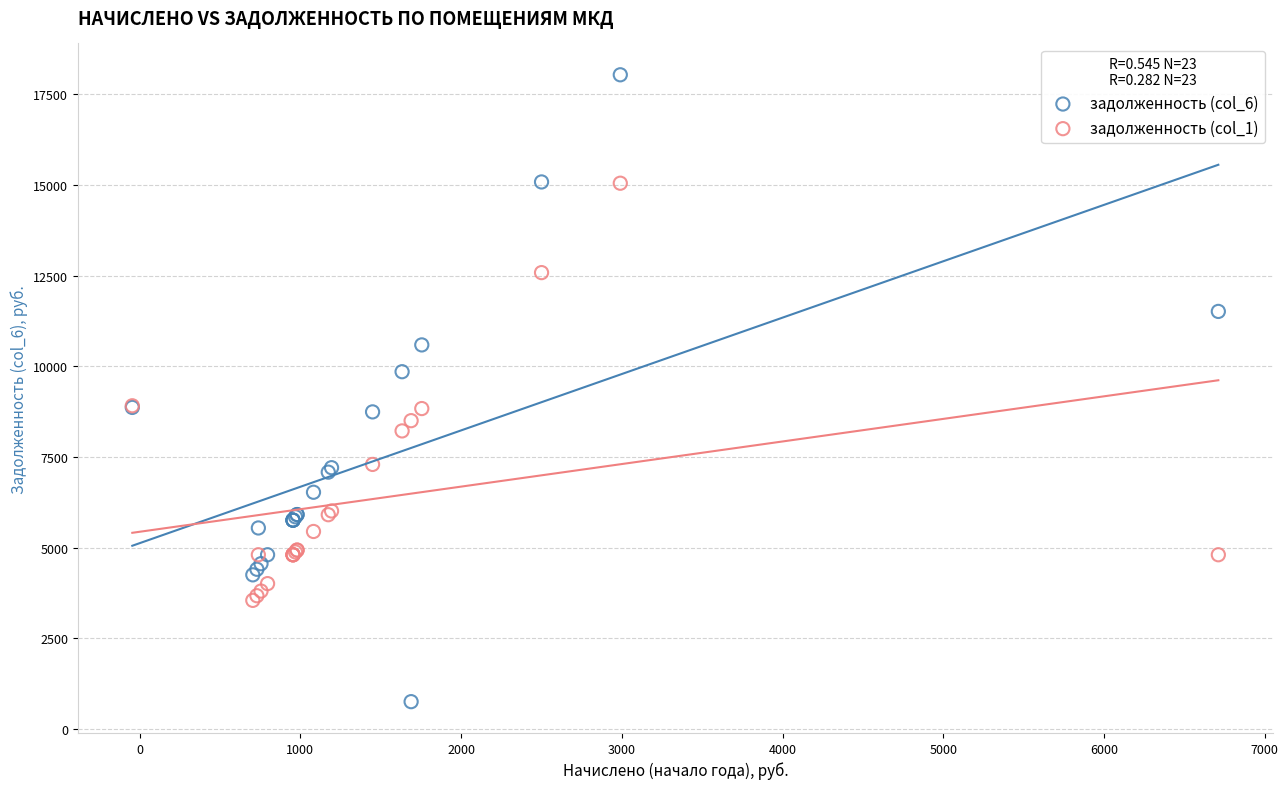

Which series reaches the maximum Y coordinate?

задолженность (col_6)